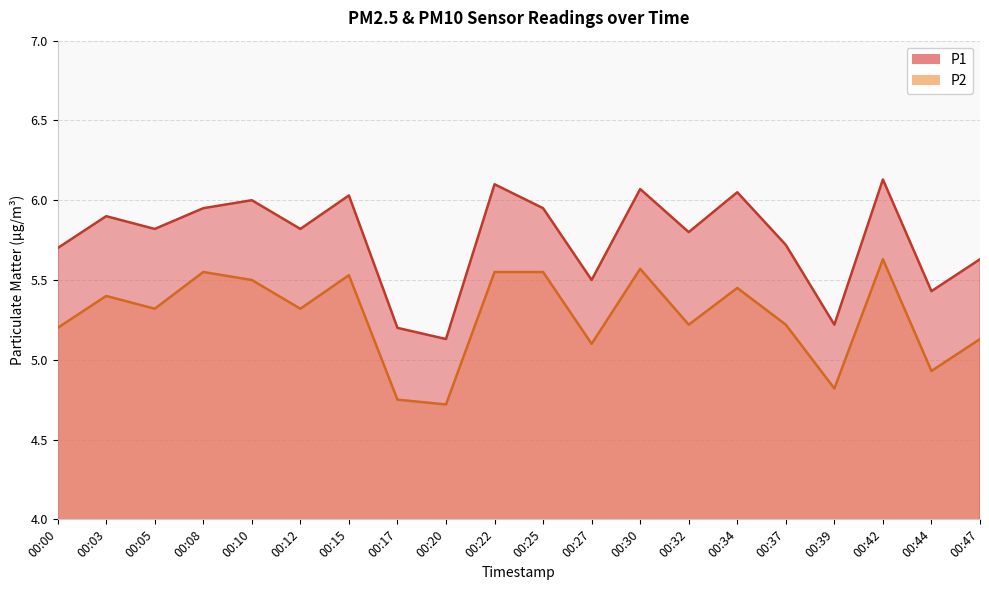

True or false: P2 and P1 intersect in this chart.

False